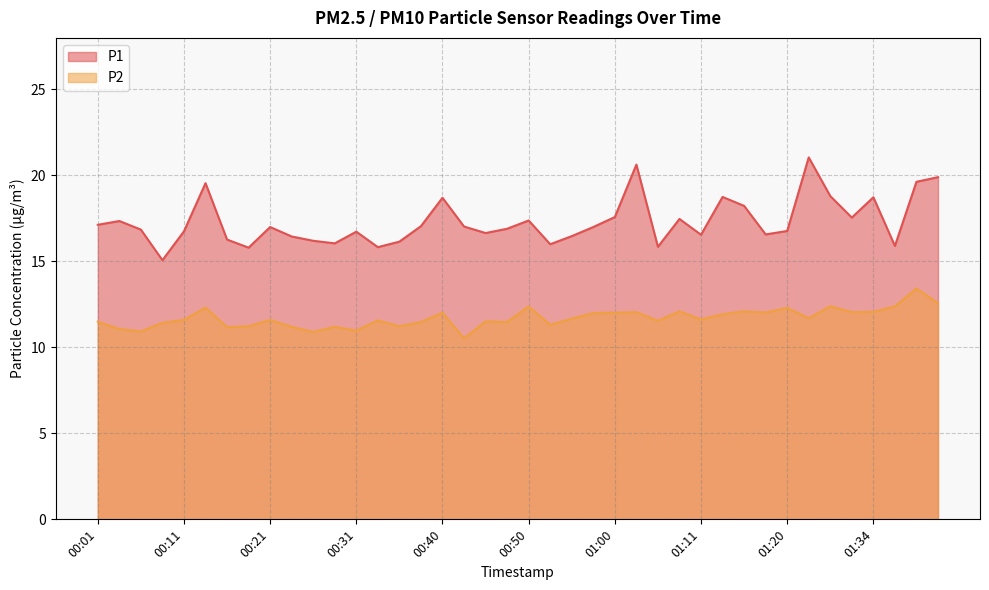

What is the label of the 5th point from the left?

00:11